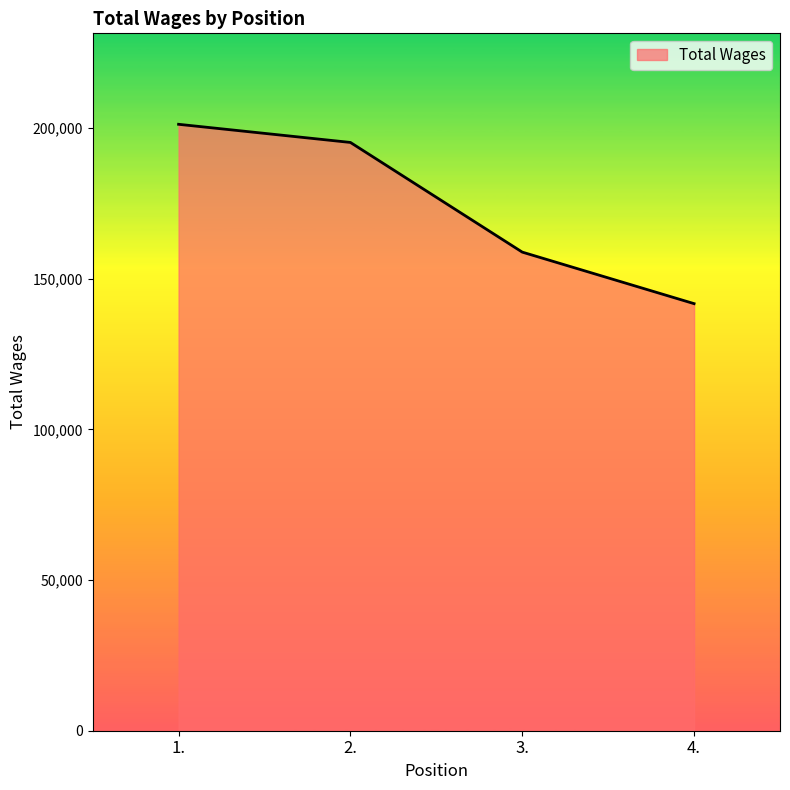

What is the ratio of the value at 1. to the value at 2.?

1.0